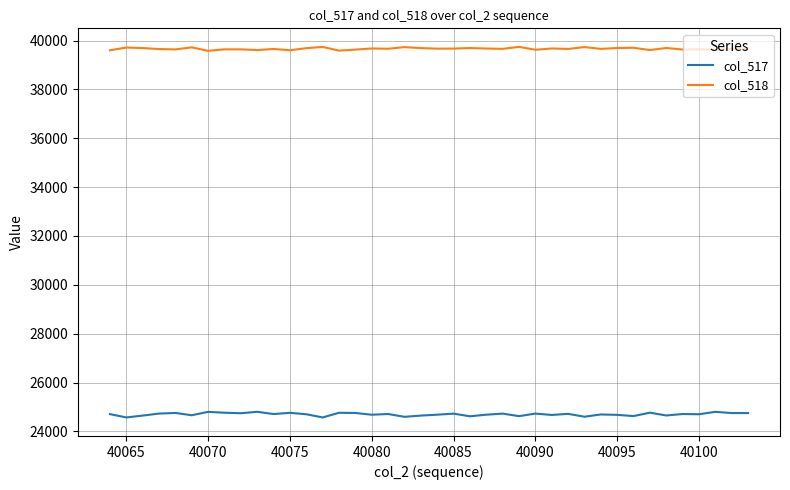

True or false: col_517 and col_518 intersect in this chart.

False